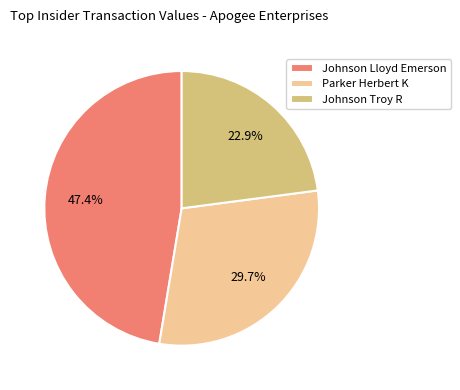

Rank the categories by value from lowest to highest.

Johnson Troy R, Parker Herbert K, Johnson Lloyd Emerson